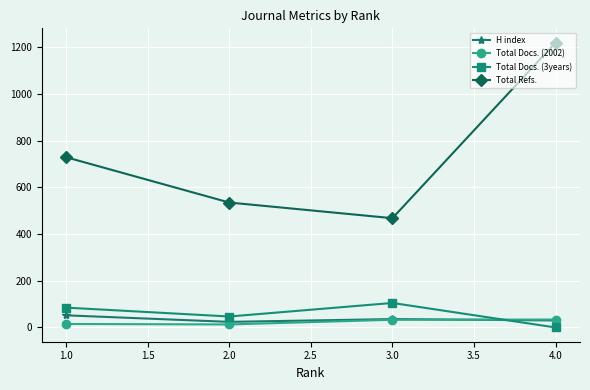

Which label corresponds to the smallest value in the chart?

4.0